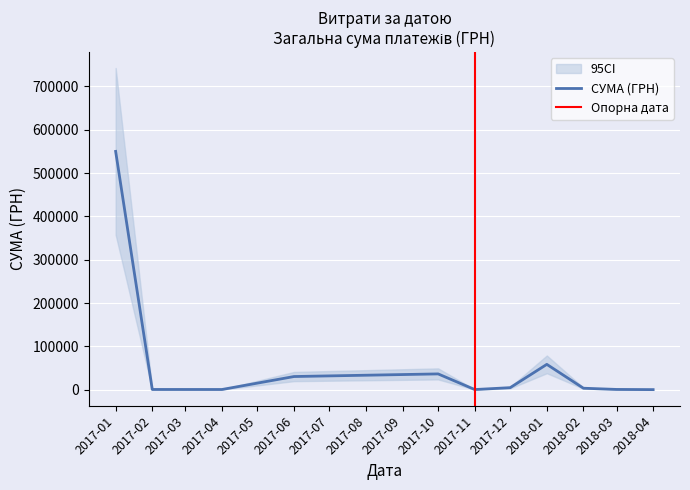

Which category has the highest value in the СУМА (ГРН) series?

2017-01